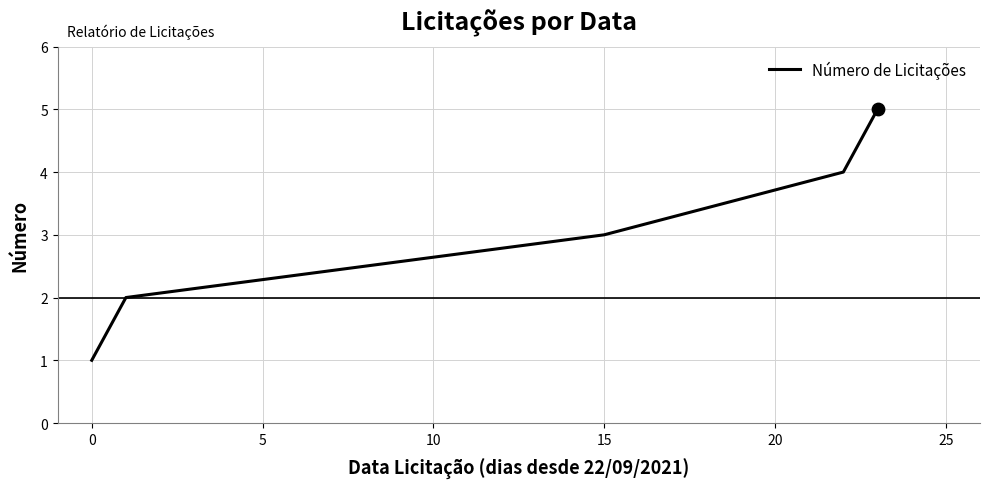

True or false: there are more than 2 points higher than both neighbors.

False